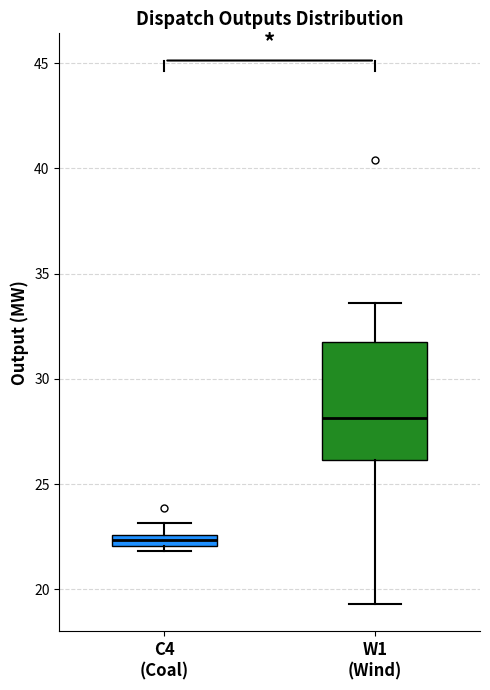

Comparing the boxes themselves (not the whiskers), which one is the tallest?

W1 (Wind)